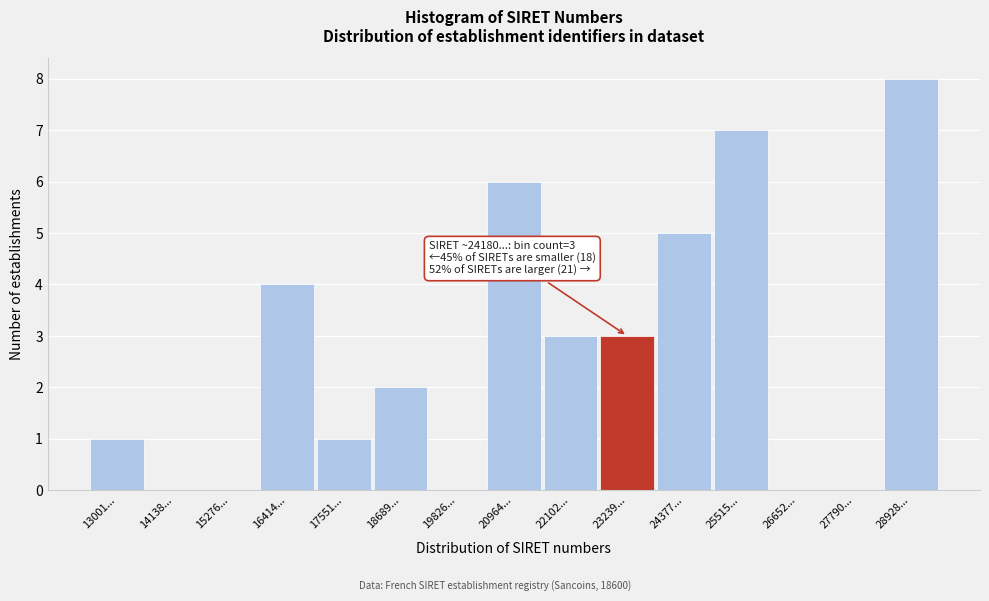

Reading right to left, extract all data points from this chart.

28928...=8	27790...=0	26652...=0	25515...=7	24377...=5	23239...=3	22102...=3	20964...=6	19826...=0	18689...=2	17551...=1	16414...=4	15276...=0	14138...=0	13001...=1